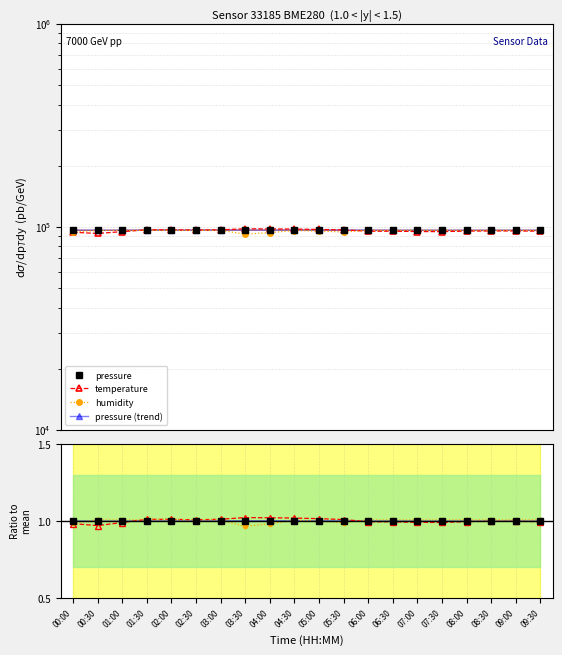

List the labels in order of humidity value, smallest first.

03:30, 04:00, 00:00, 05:30, 05:00, 04:30, 00:30, 01:00, 01:30, 02:00, 02:30, 03:00, 06:00, 06:30, 07:00, 07:30, 08:00, 08:30, 09:00, 09:30